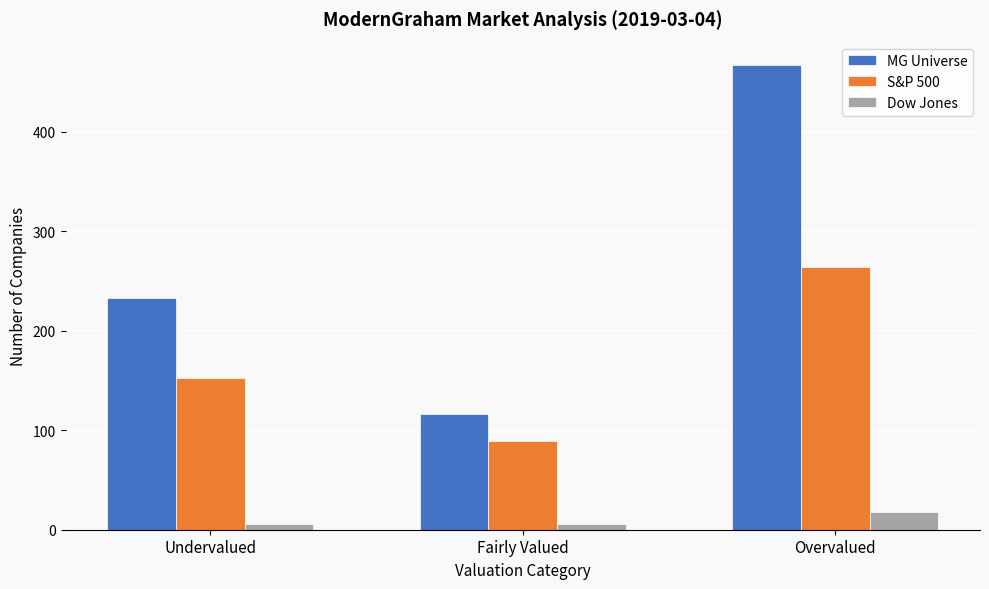

Reading left to right, list all the values displayed in this chart.

MG Universe: 233	116	467
S&P 500: 152	89	264
Dow Jones: 6	6	18